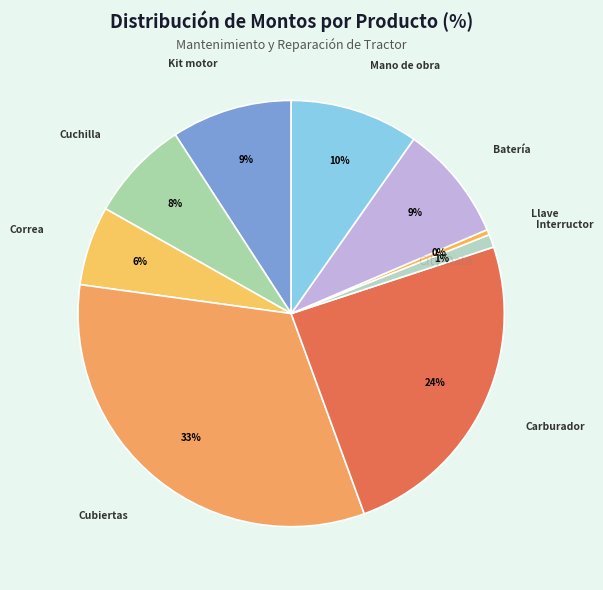

Count the number of slices in the pie.

9